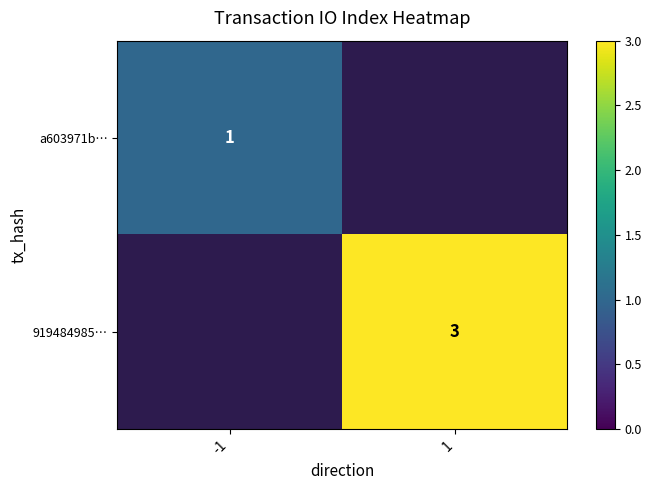

Which label corresponds to the smallest value in the chart?

-1